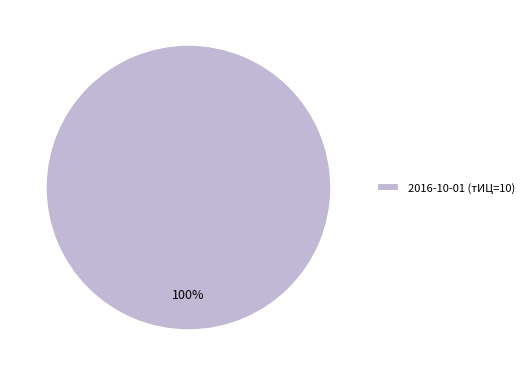

Does any single category account for the majority?

Yes